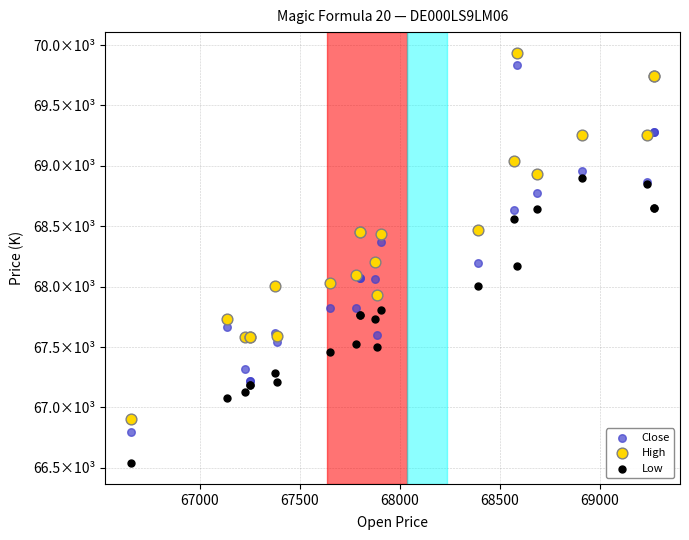

What are all the series names shown in the legend?

Close, High, Low